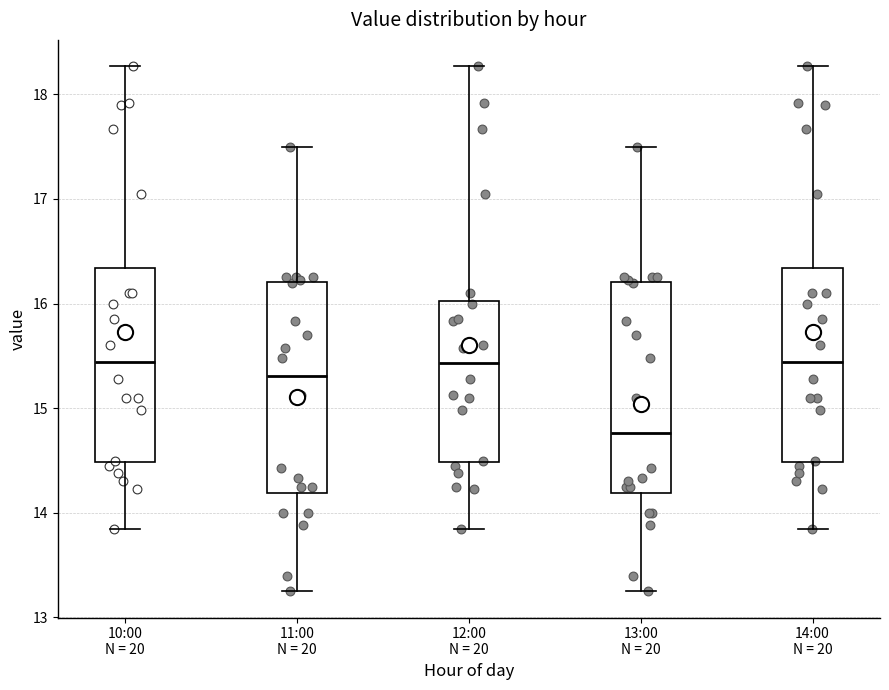

Which box's median line is the lowest?

13:00 N = 20